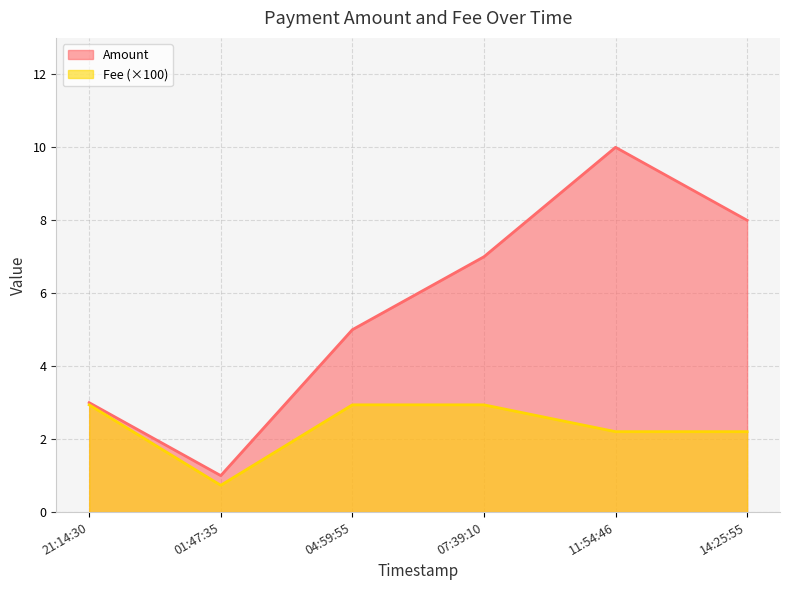

Where does the Fee series first go above 2?

21:14:30